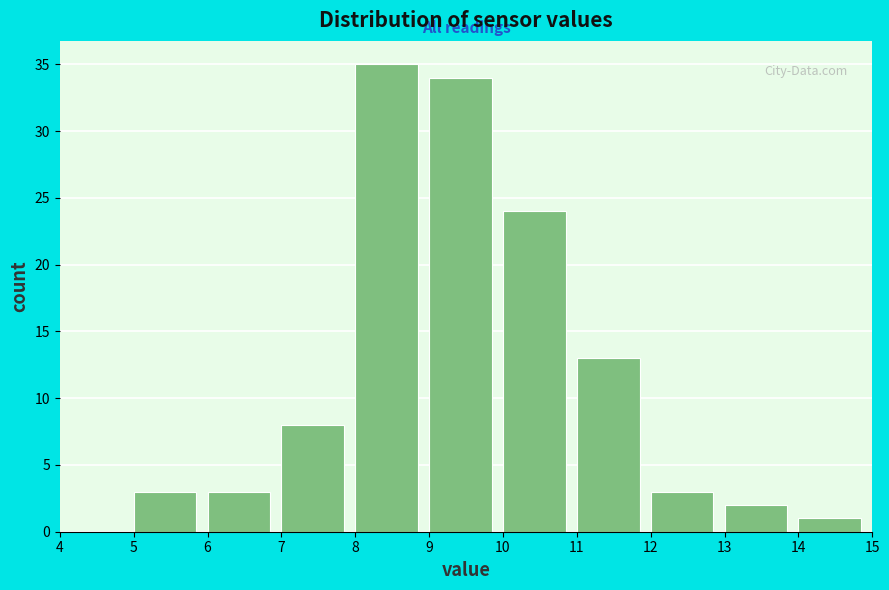

Reading left to right, list every bar in this chart as the range it spans on the x-axis followed by its height. The values are not printed on the chart, so give them approximately, as read against the axis.

4 to 5: 0
5 to 6: 3
6 to 7: 3
7 to 8: 8
8 to 9: 35
9 to 10: 34
10 to 11: 24
11 to 12: 13
12 to 13: 3
13 to 14: 2
14 to 15: 1